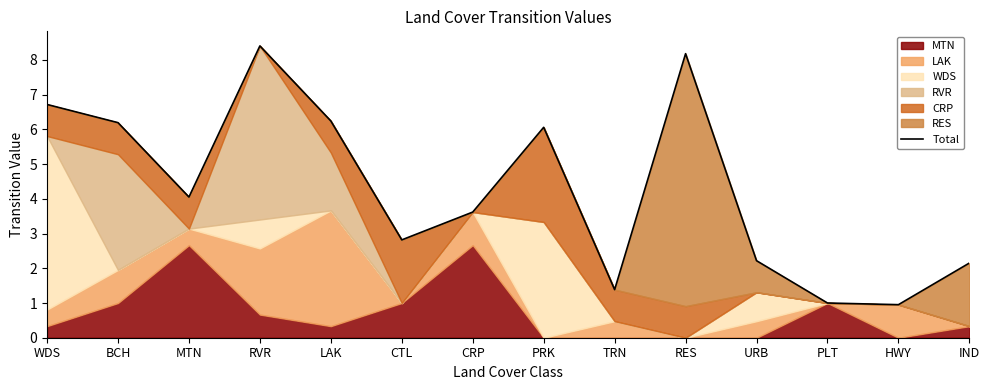

True or false: the data shows 2.3 at LAK.

False